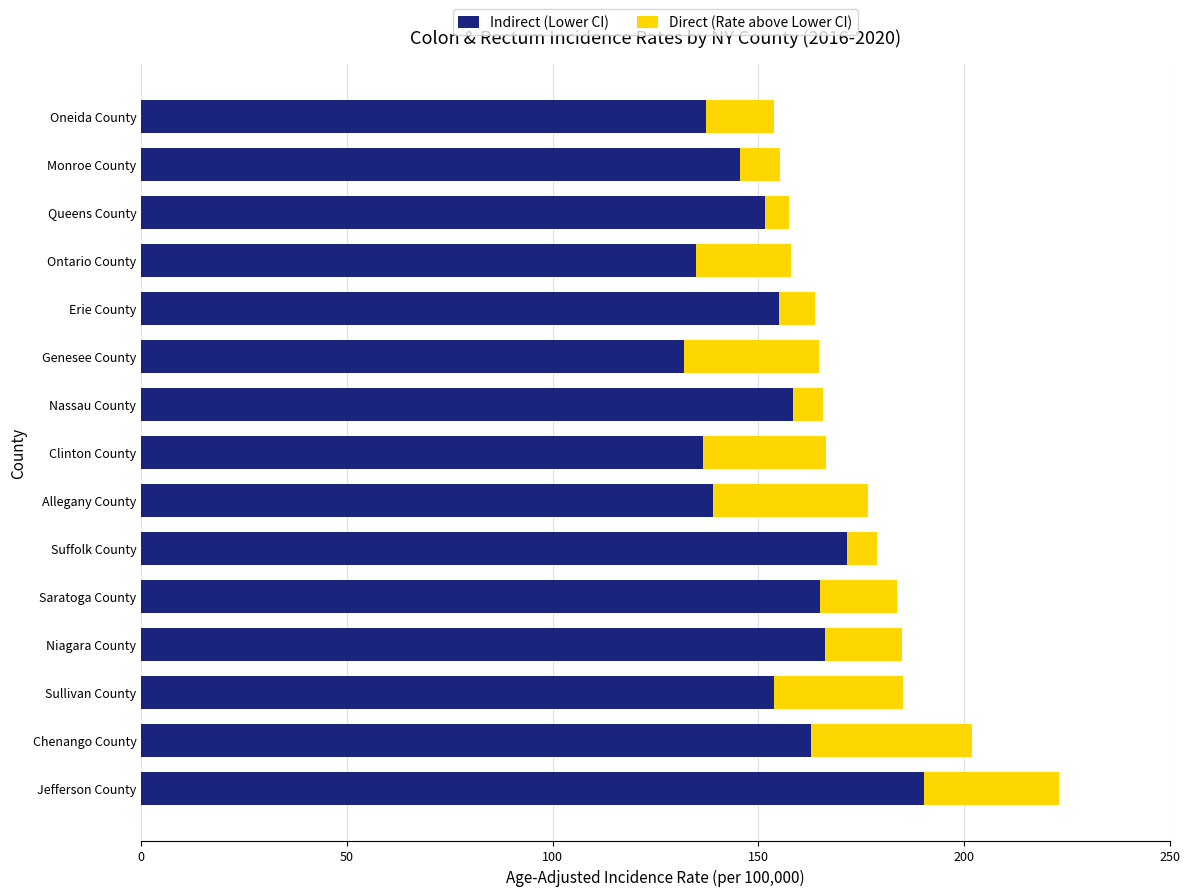

True or false: Indirect (Lower CI) has a value of 68.1 at Monroe County.

False